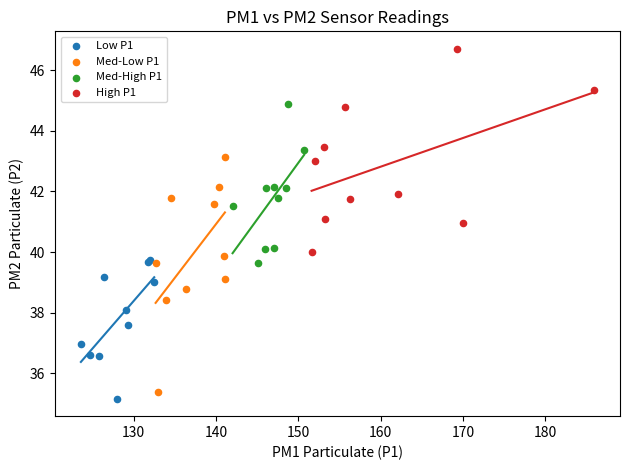

Which series contains the highest Y value?

High P1